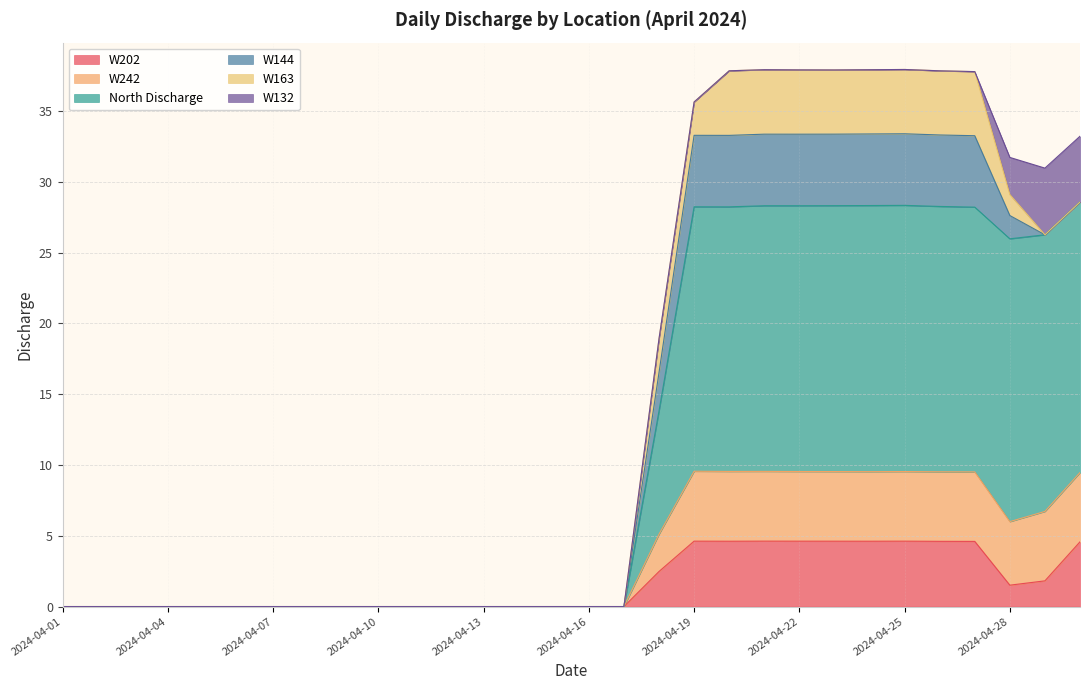

The value of W202 at 2024-04-28 is 1.5. True or false?

True